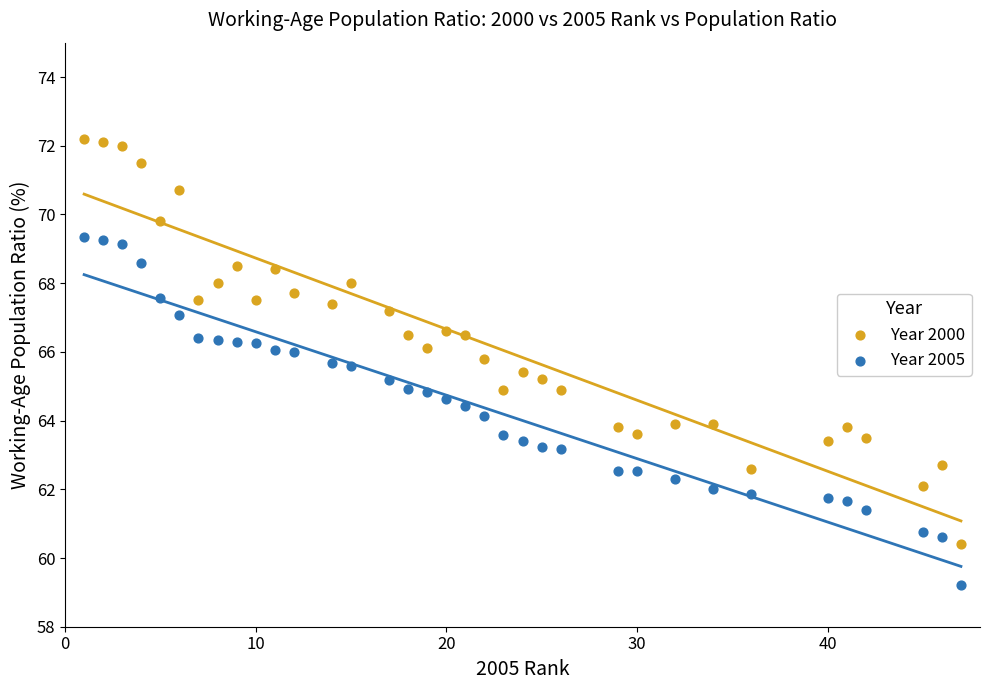

Which series reaches the maximum Y coordinate?

Year 2000